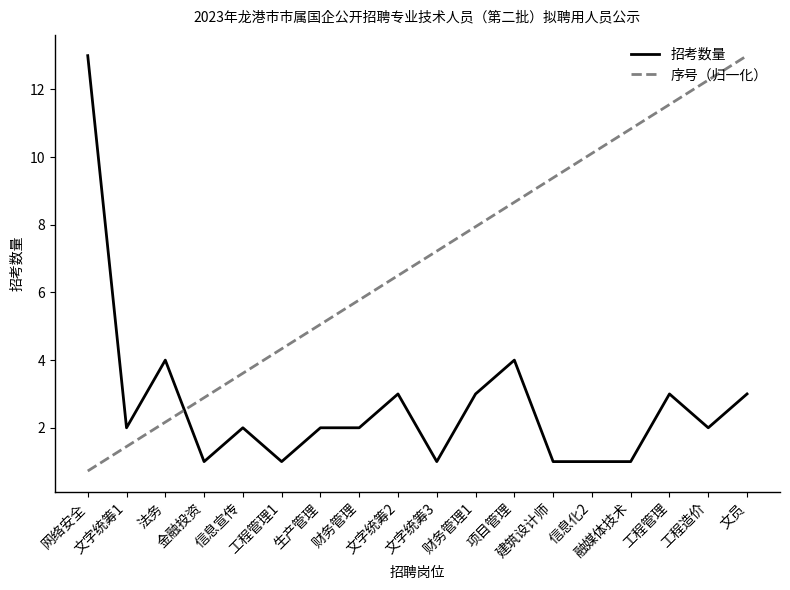

True or false: 招考数量 has a value of 0.9 at 财务管理1.

False